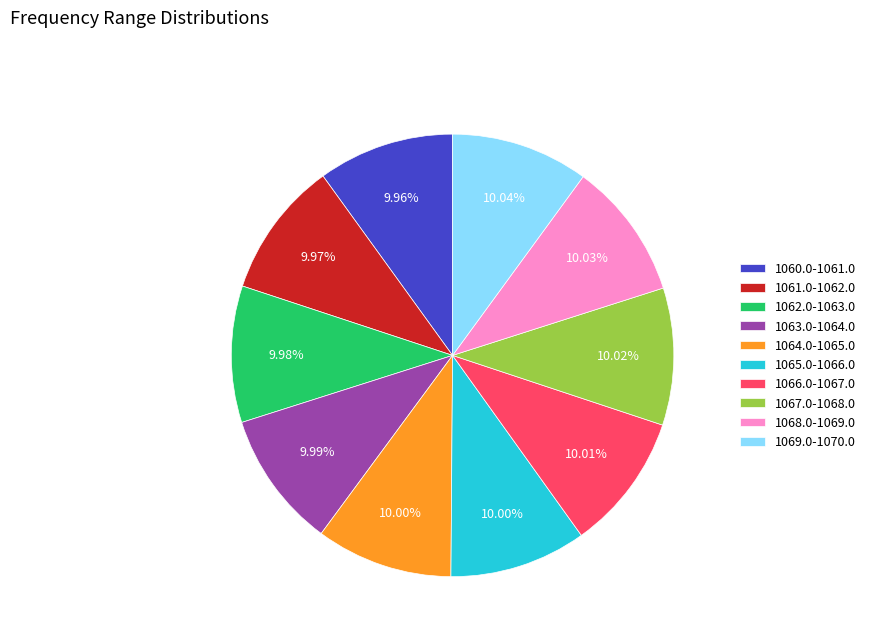

What is the ratio of the value at 1063.0-1064.0 to the value at 1066.0-1067.0?

1.0